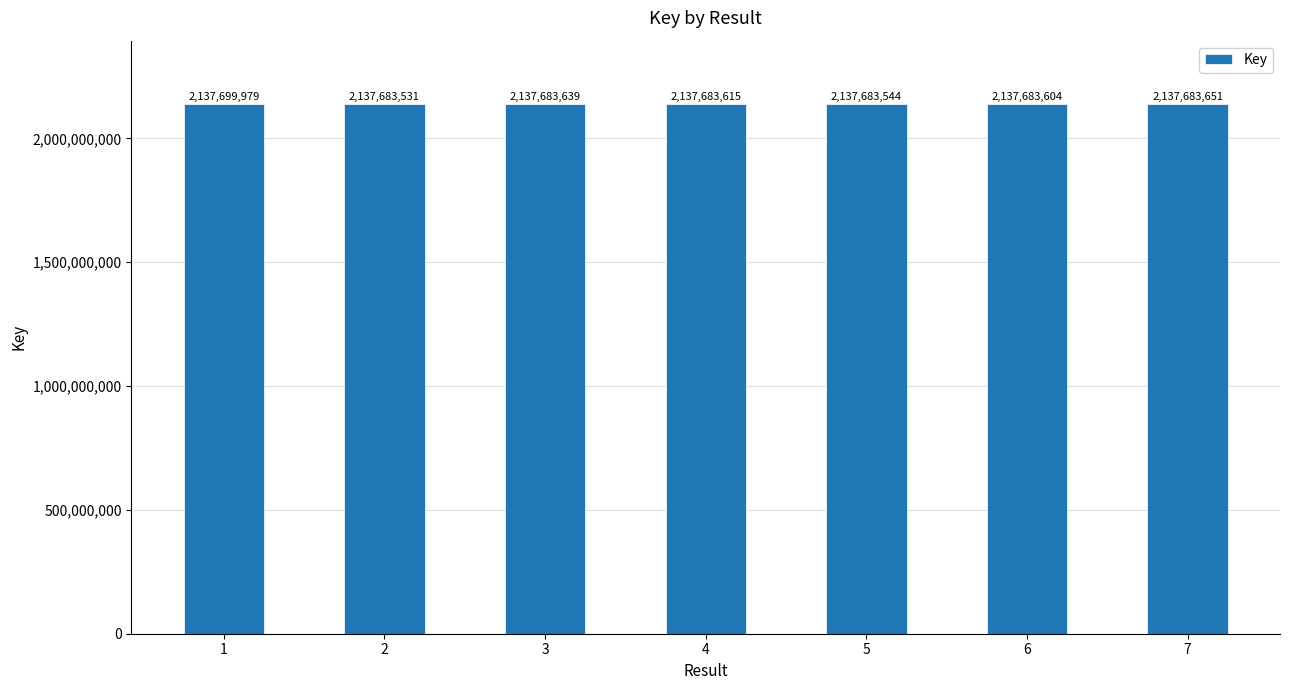

Which category has the highest value across all series?

1